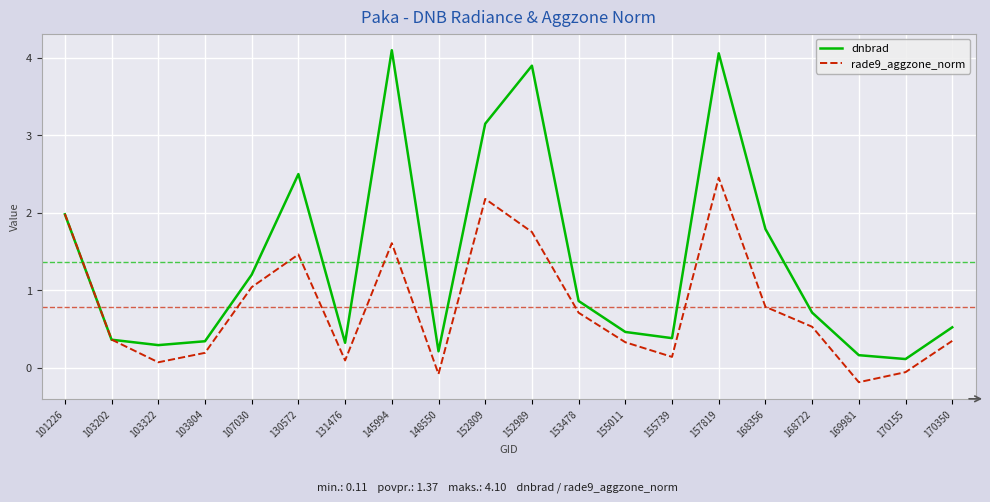

What are all the series names shown in the legend?

dnbrad, rade9_aggzone_norm